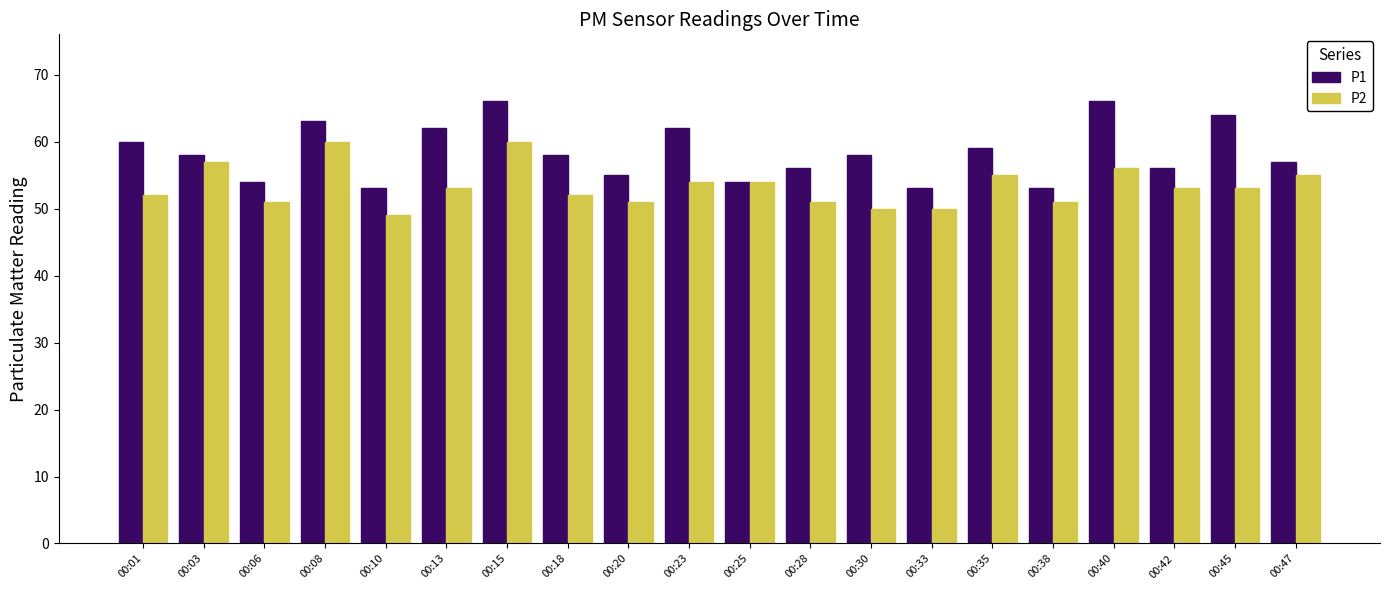

Reading right to left, what are all the values shown in this chart?

P1: 00:47=57	00:45=64	00:42=56	00:40=66	00:38=53	00:35=59	00:33=53	00:30=58	00:28=56	00:25=54	00:23=62	00:20=55	00:18=58	00:15=66	00:13=62	00:10=53	00:08=63	00:06=54	00:03=58	00:01=60
P2: 00:47=55	00:45=53	00:42=53	00:40=56	00:38=51	00:35=55	00:33=50	00:30=50	00:28=51	00:25=54	00:23=54	00:20=51	00:18=52	00:15=60	00:13=53	00:10=49	00:08=60	00:06=51	00:03=57	00:01=52